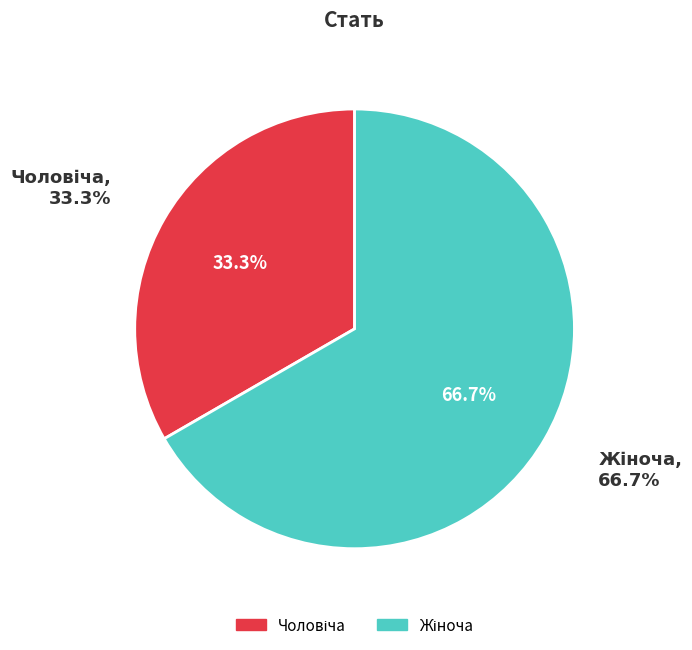

Is it true that Чоловіча is 47% of the pie?

False